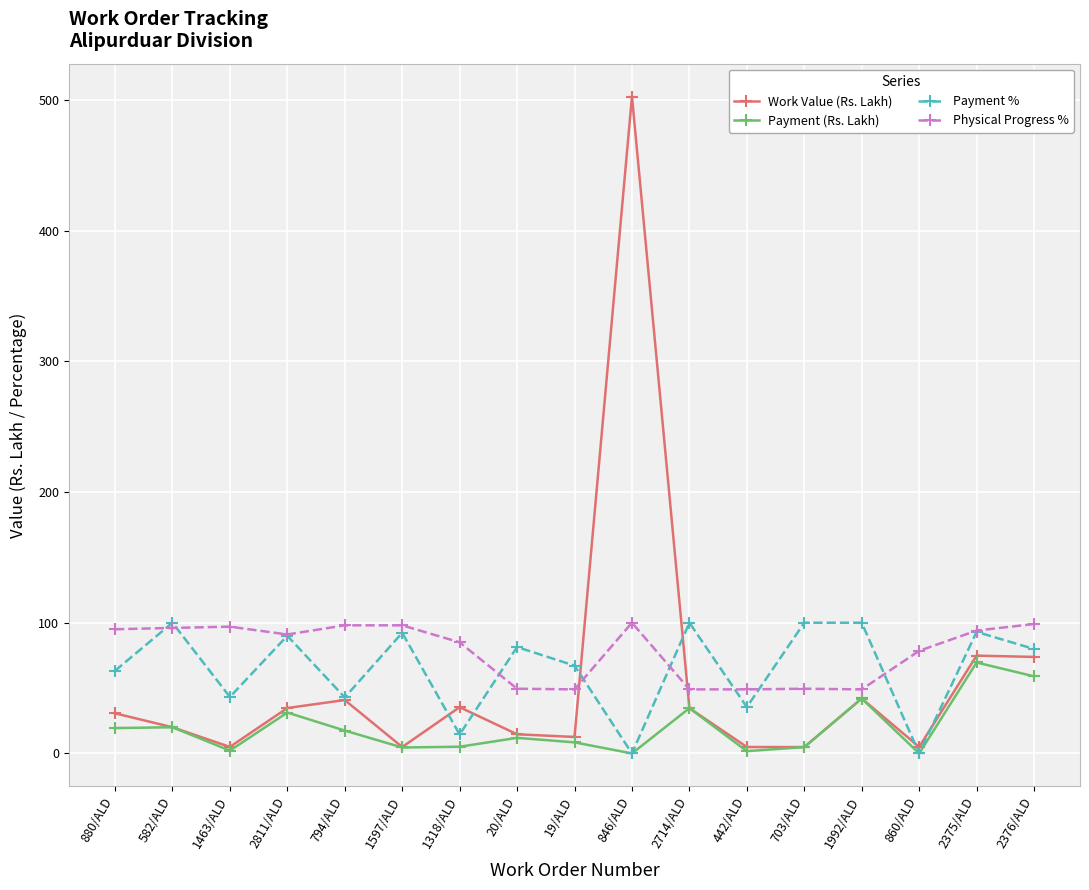

How many data points in Payment % are less than 79?

8